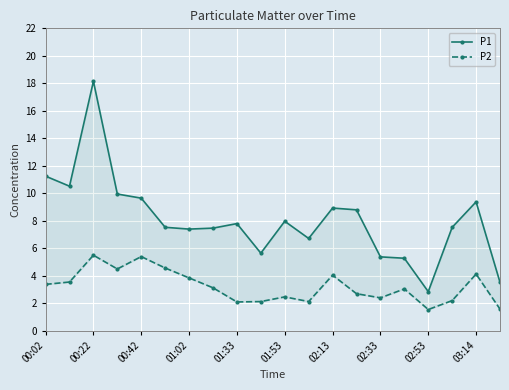

Reading right to left, extract all data points from this chart.

P1: 3.5	9.4	7.5	2.9	5.3	5.4	8.8	8.9	6.7	8.0	5.7	7.8	7.5	7.4	7.5	9.7	9.9	18.1	10.5	11.2
P2: 1.6	4.1	2.2	1.6	3.0	2.4	2.7	4.0	2.1	2.5	2.1	2.1	3.1	3.9	4.6	5.4	4.5	5.5	3.5	3.4